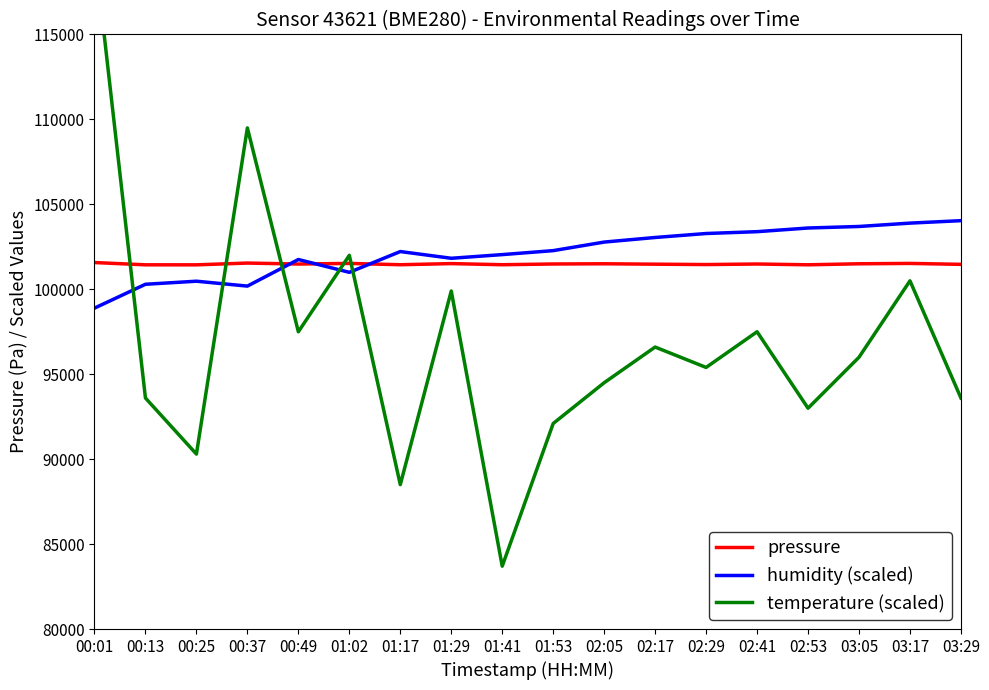

Where does the pressure series first go above 101488?

00:01